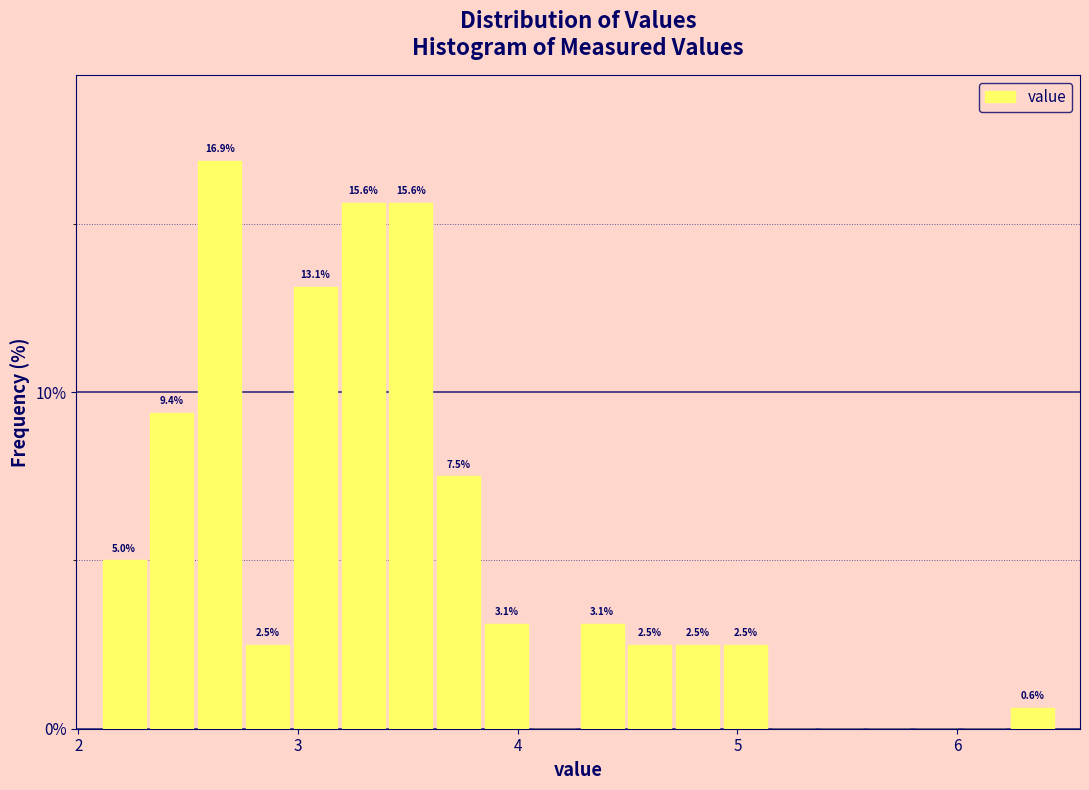

Read against the x-axis, roughly where is the centre of the tallest bar?

2.6